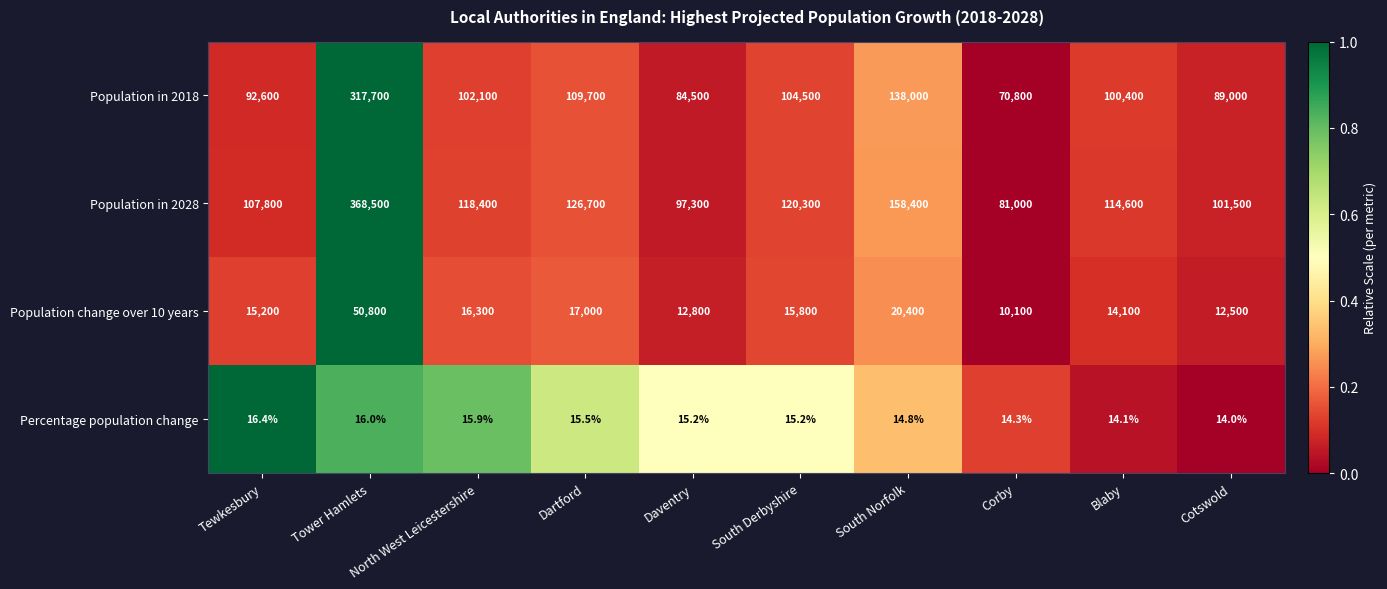

Rank the series by their maximum value, from lowest to highest.

Percentage population change, Population change over 10 years, Population in 2018, Population in 2028